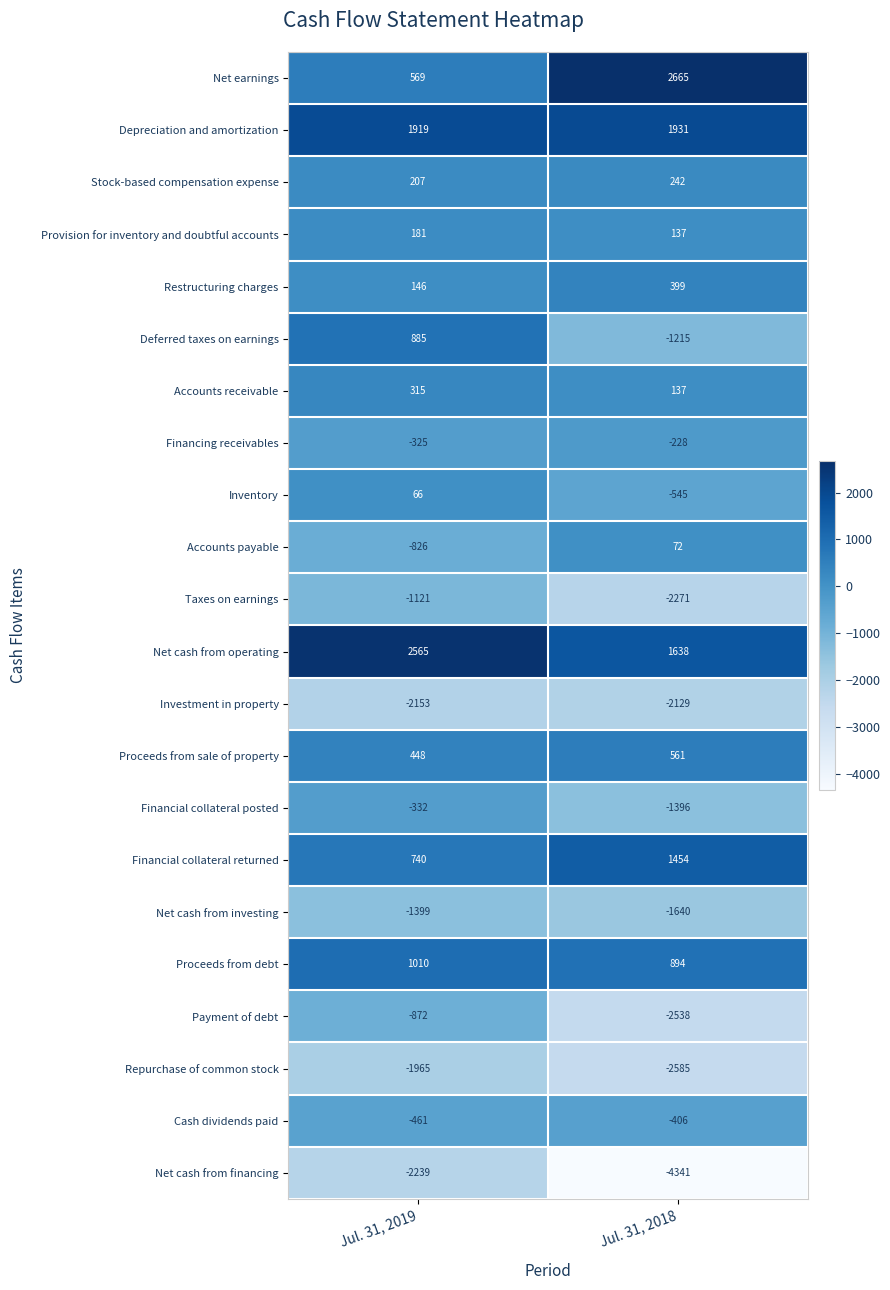

What value does the Financing receivables series have at Jul. 31, 2019, to the nearest 10?

-320